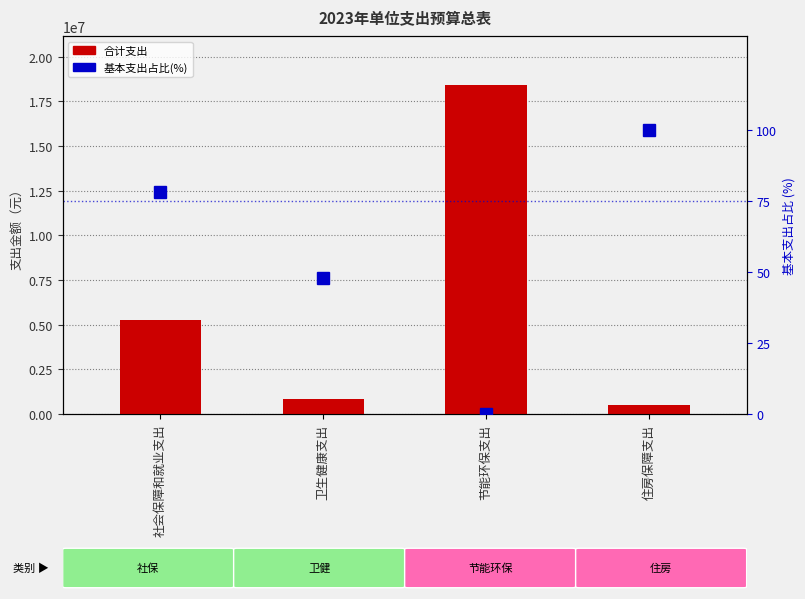

Which series has the widest spread of values?

合计